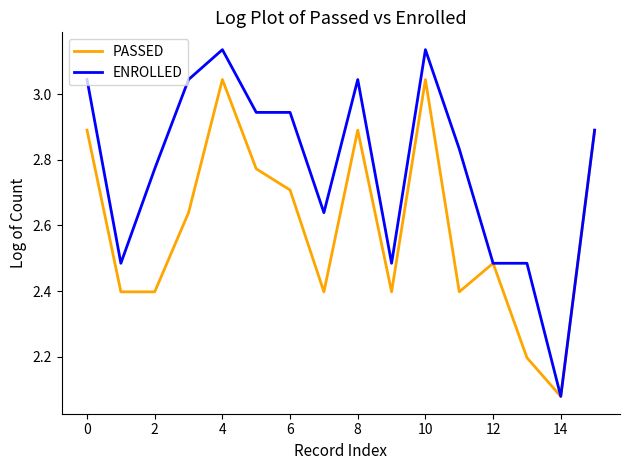

Rank the series by their average value, from lowest to highest.

PASSED, ENROLLED